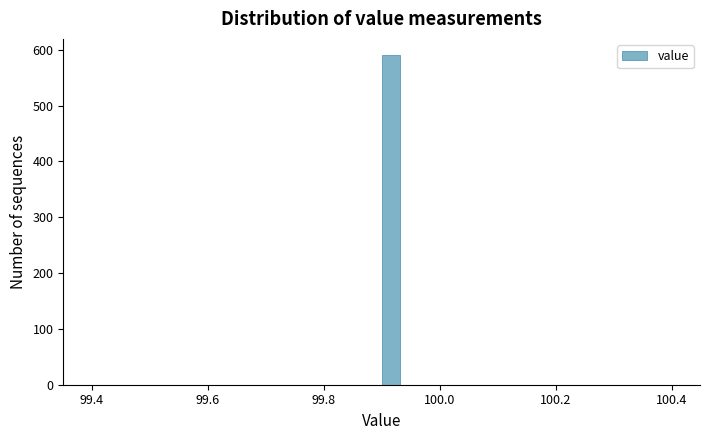

Read against the x-axis, roughly where is the centre of the tallest bar?

99.92